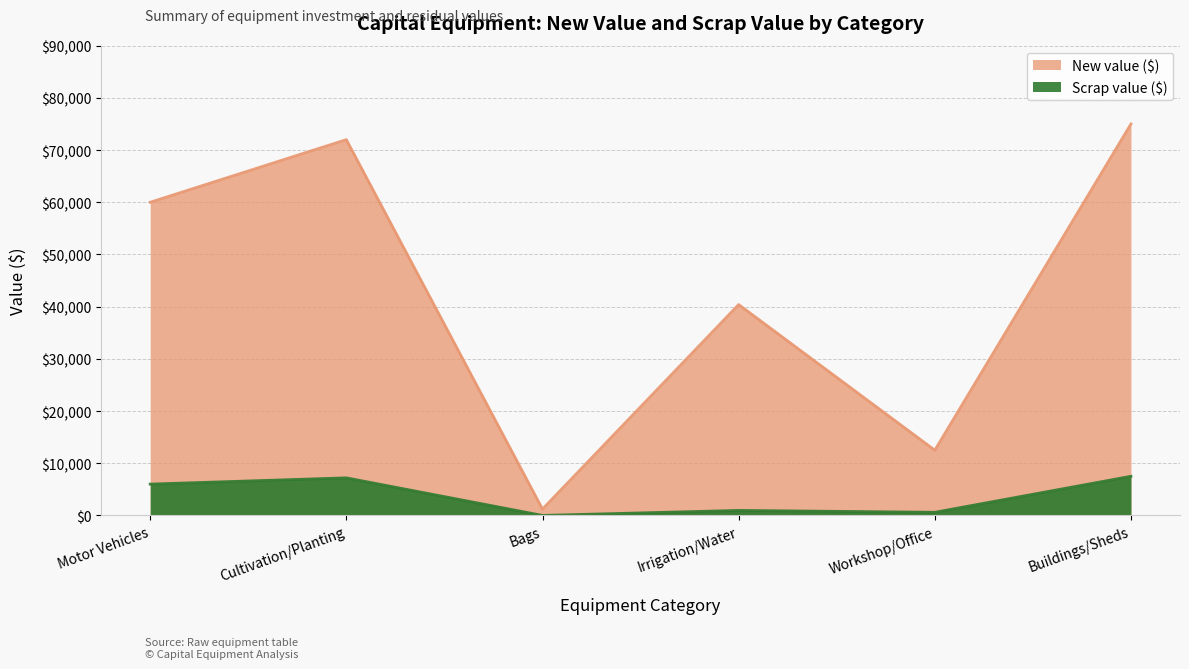

What is the difference between the second highest and minimum values in the Scrap value ($) series?

7200